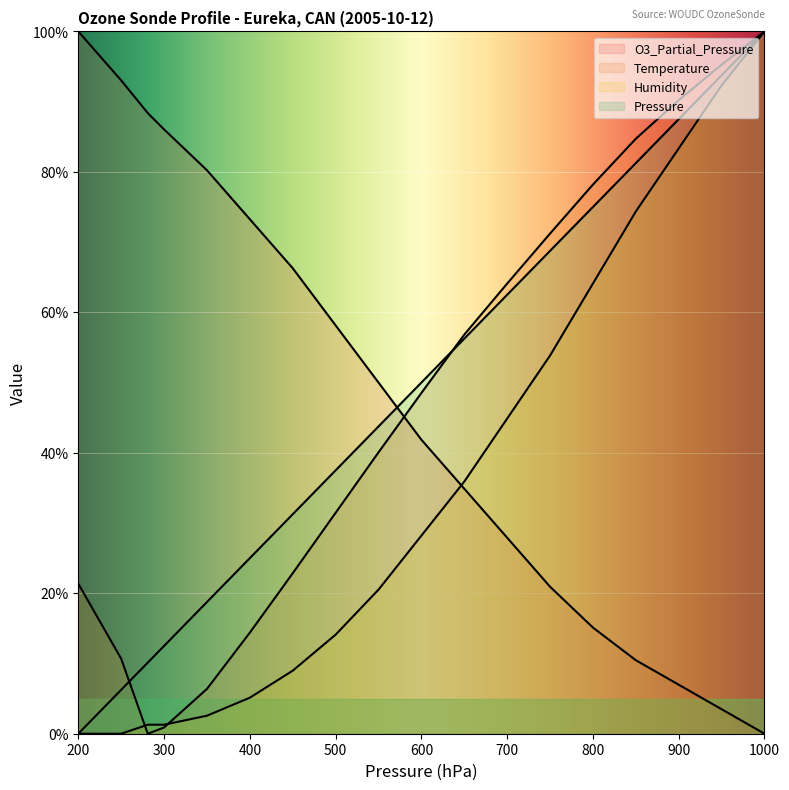

Which series has the widest spread of values?

Pressure